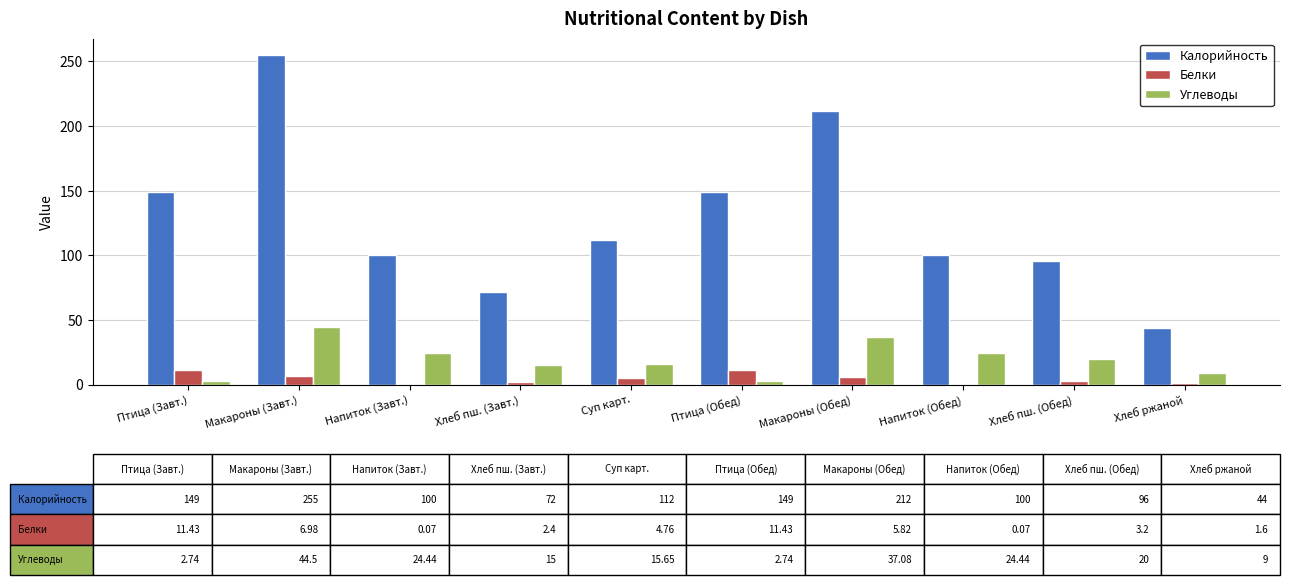

How many series are shown in this chart?

3